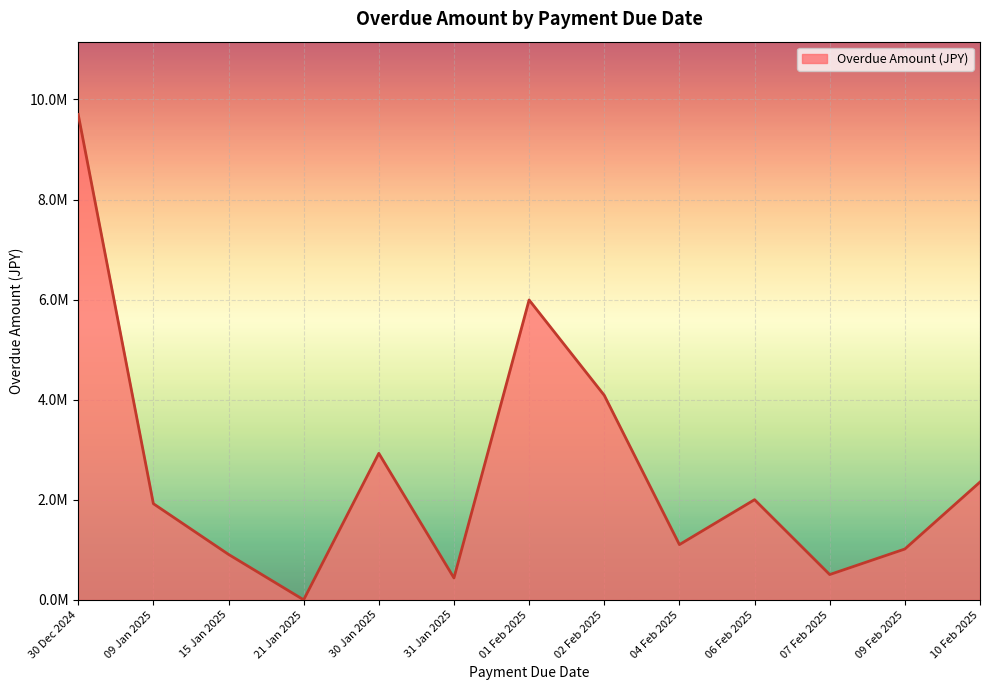

At which category does the data reach its first local peak?

30 Jan 2025